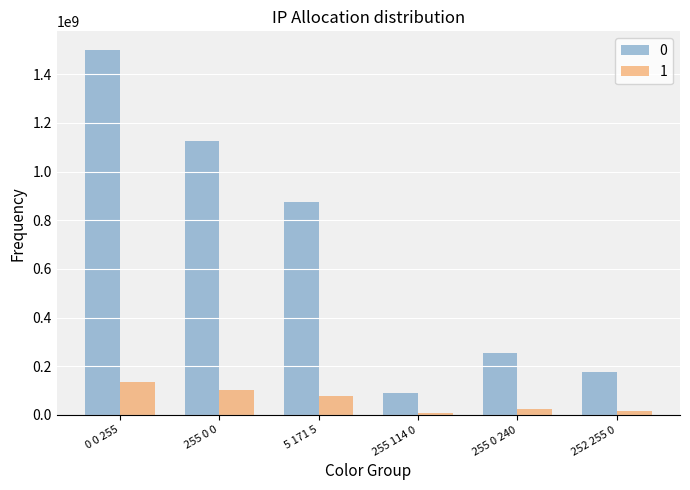

Which label corresponds to the largest value in the chart?

0 0 255